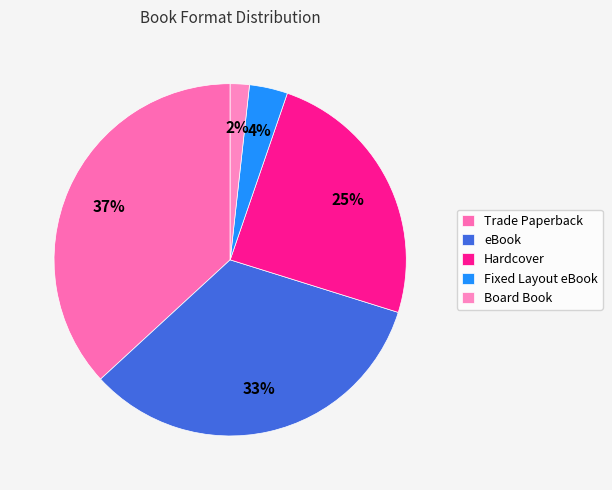

Which slice is the smallest?

Board Book